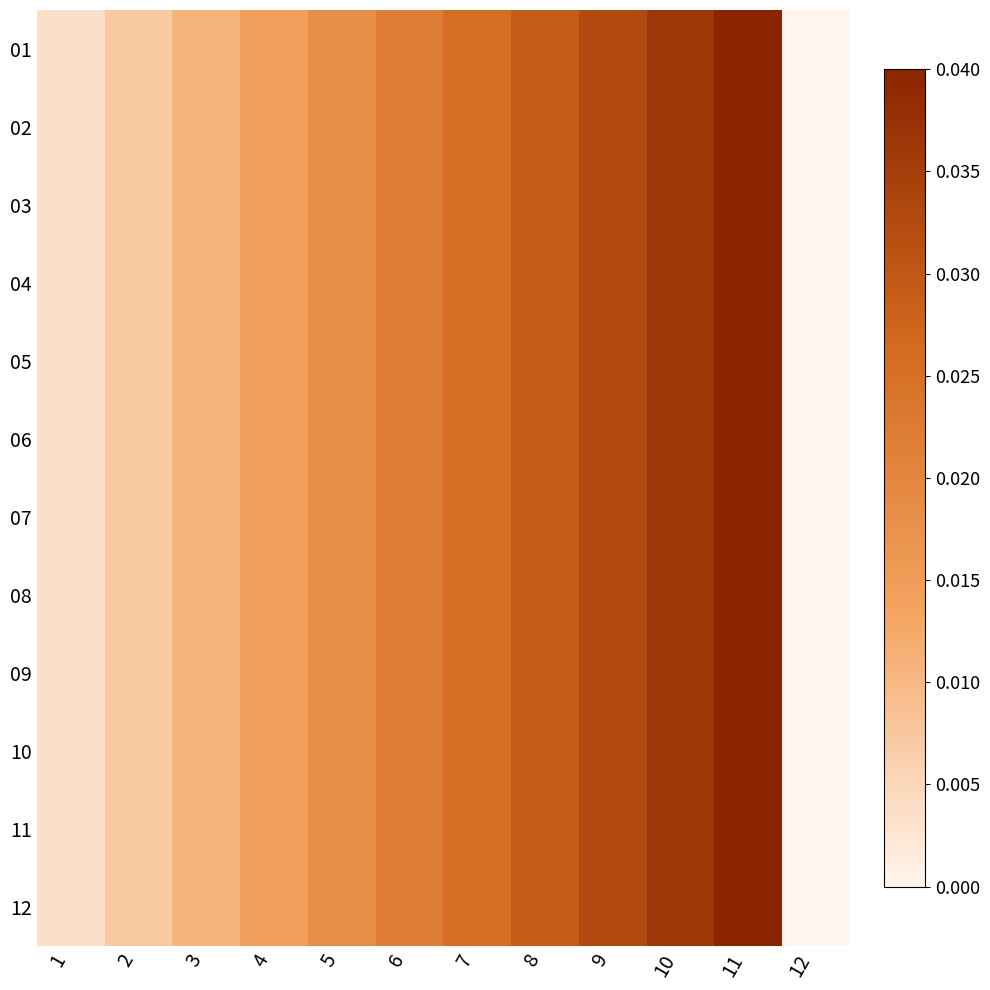

At how many categories does at least one series exceed 0?

11